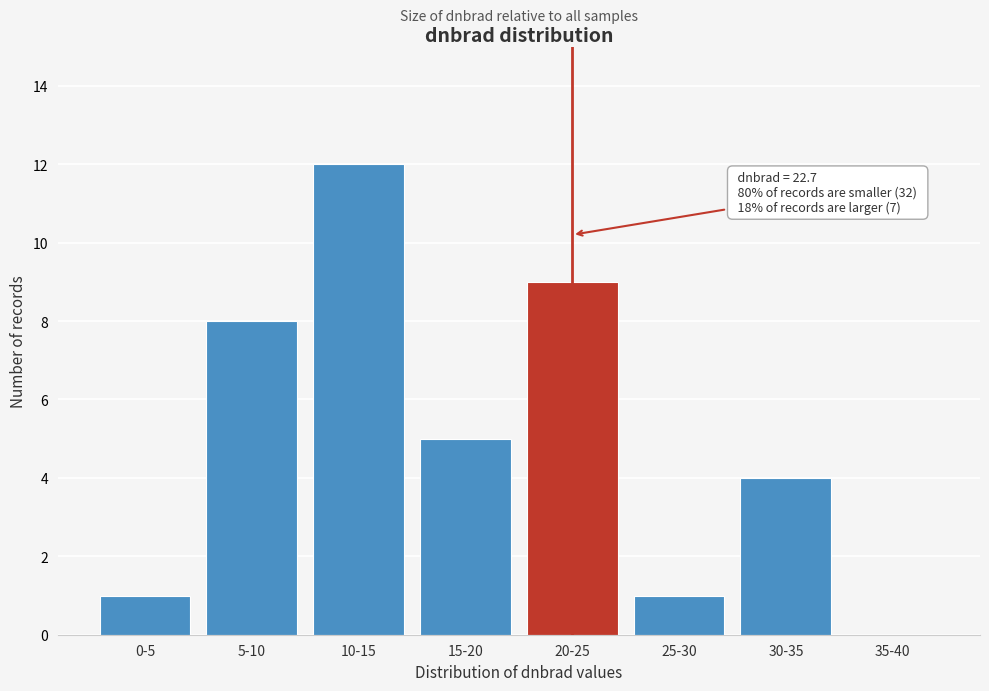

Reading left to right, what are all the values shown in this chart?

0-5=1	5-10=8	10-15=12	15-20=5	20-25=9	25-30=1	30-35=4	35-40=0